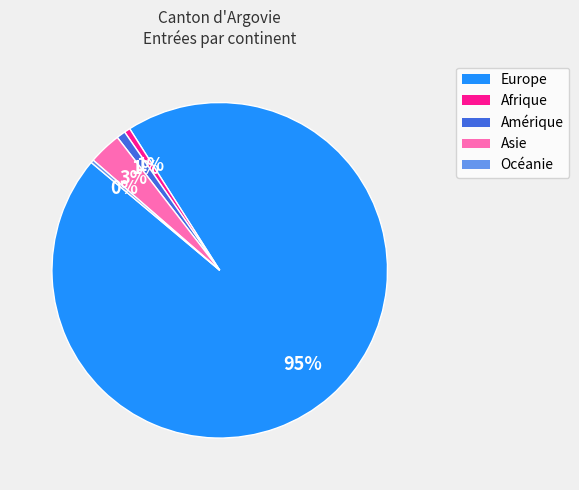

What percentage is the Amérique slice, to the nearest percent?

1%